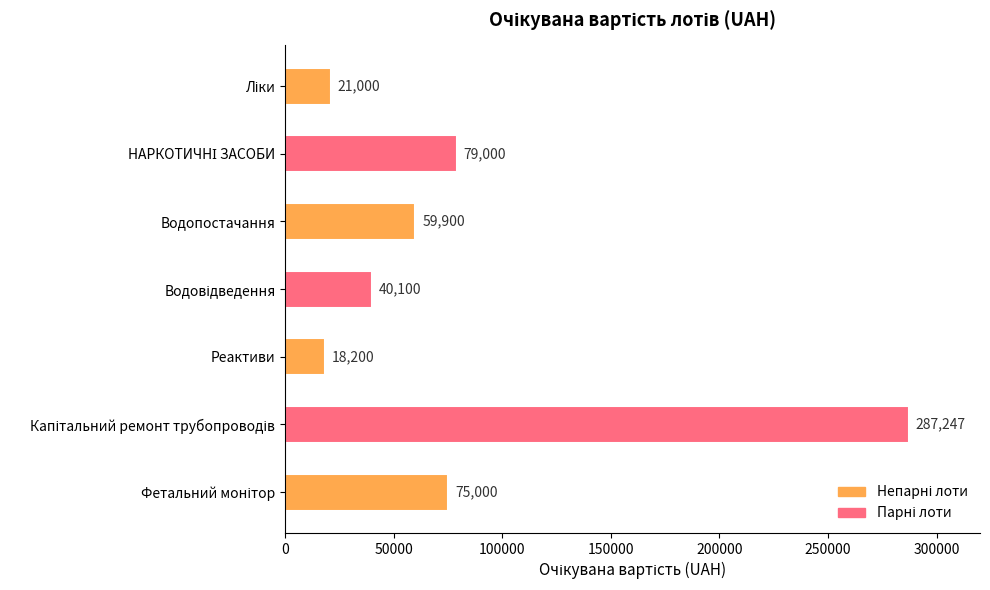

Does the chart contain any negative values?

No